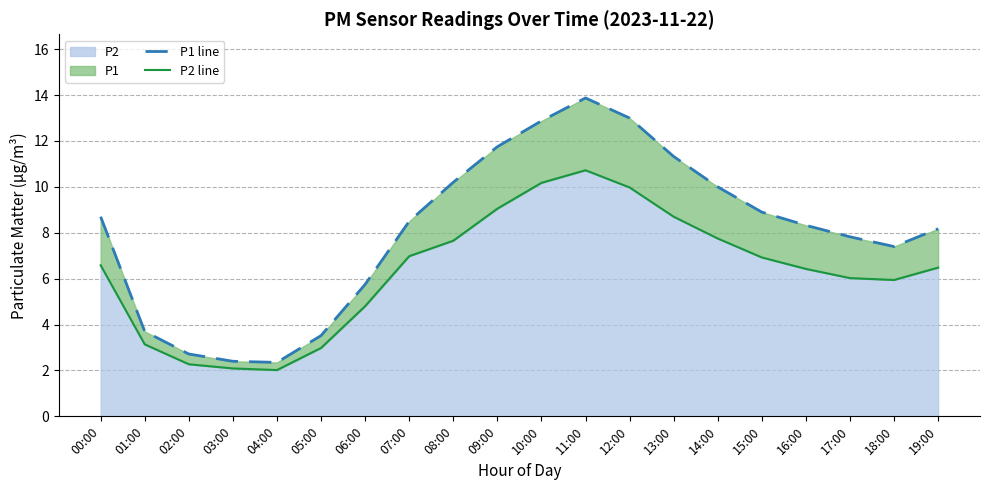

List the labels in order of P2 line value, smallest first.

04:00, 03:00, 02:00, 05:00, 01:00, 06:00, 18:00, 17:00, 16:00, 19:00, 00:00, 15:00, 07:00, 08:00, 14:00, 13:00, 09:00, 12:00, 10:00, 11:00